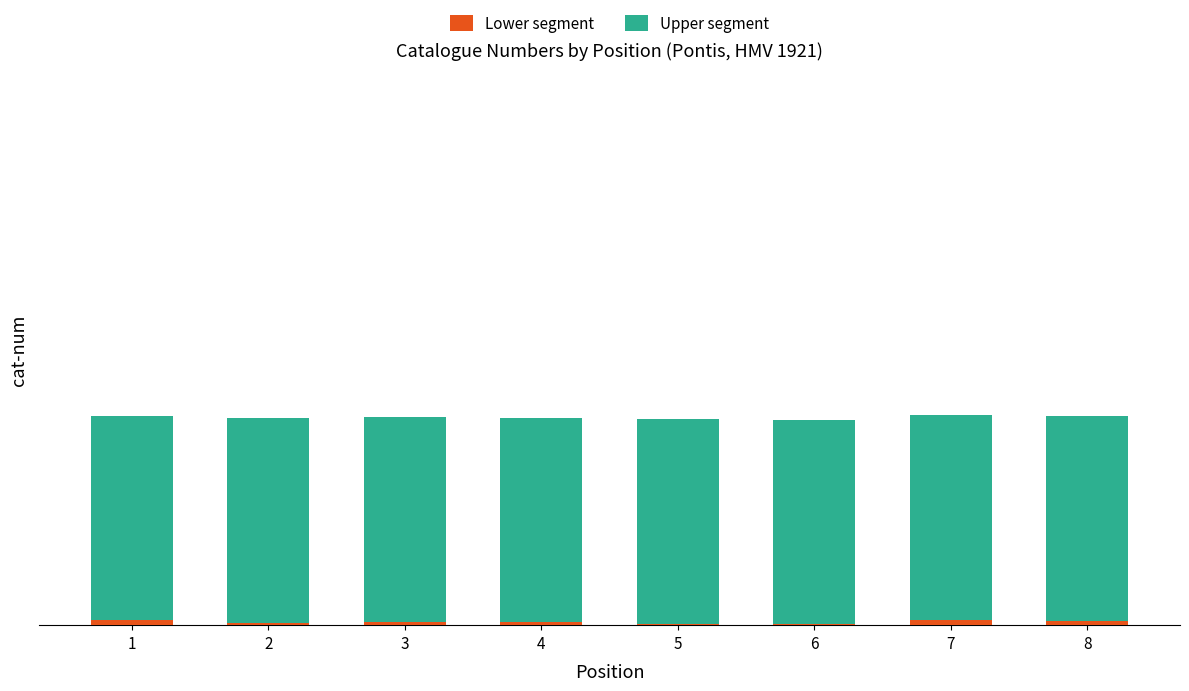

Read the Upper segment value at 2.

300